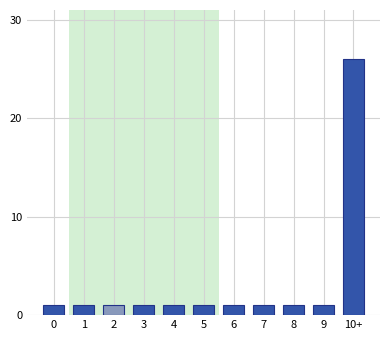

Reading left to right, extract all data points from this chart.

1	1	1	1	1	1	1	1	1	1	26